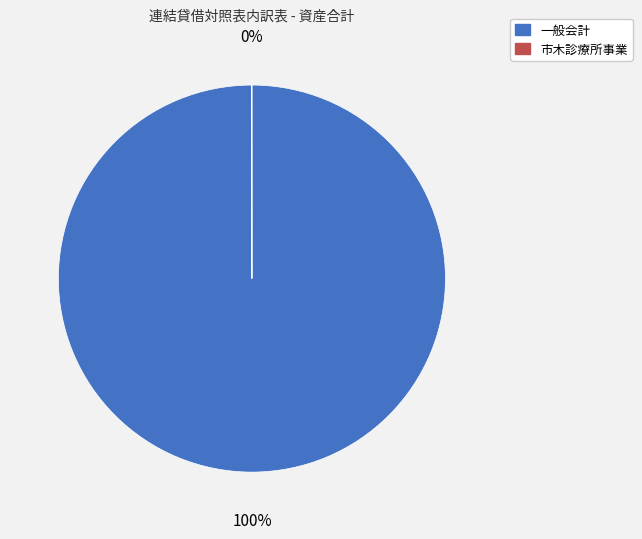

What is the majority slice?

一般会計